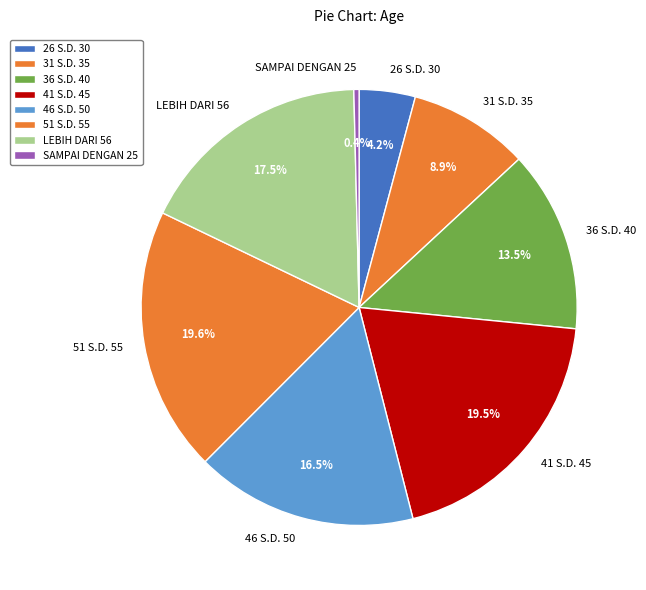

To the nearest percent, what portion does 31 S.D. 35 represent?

9%